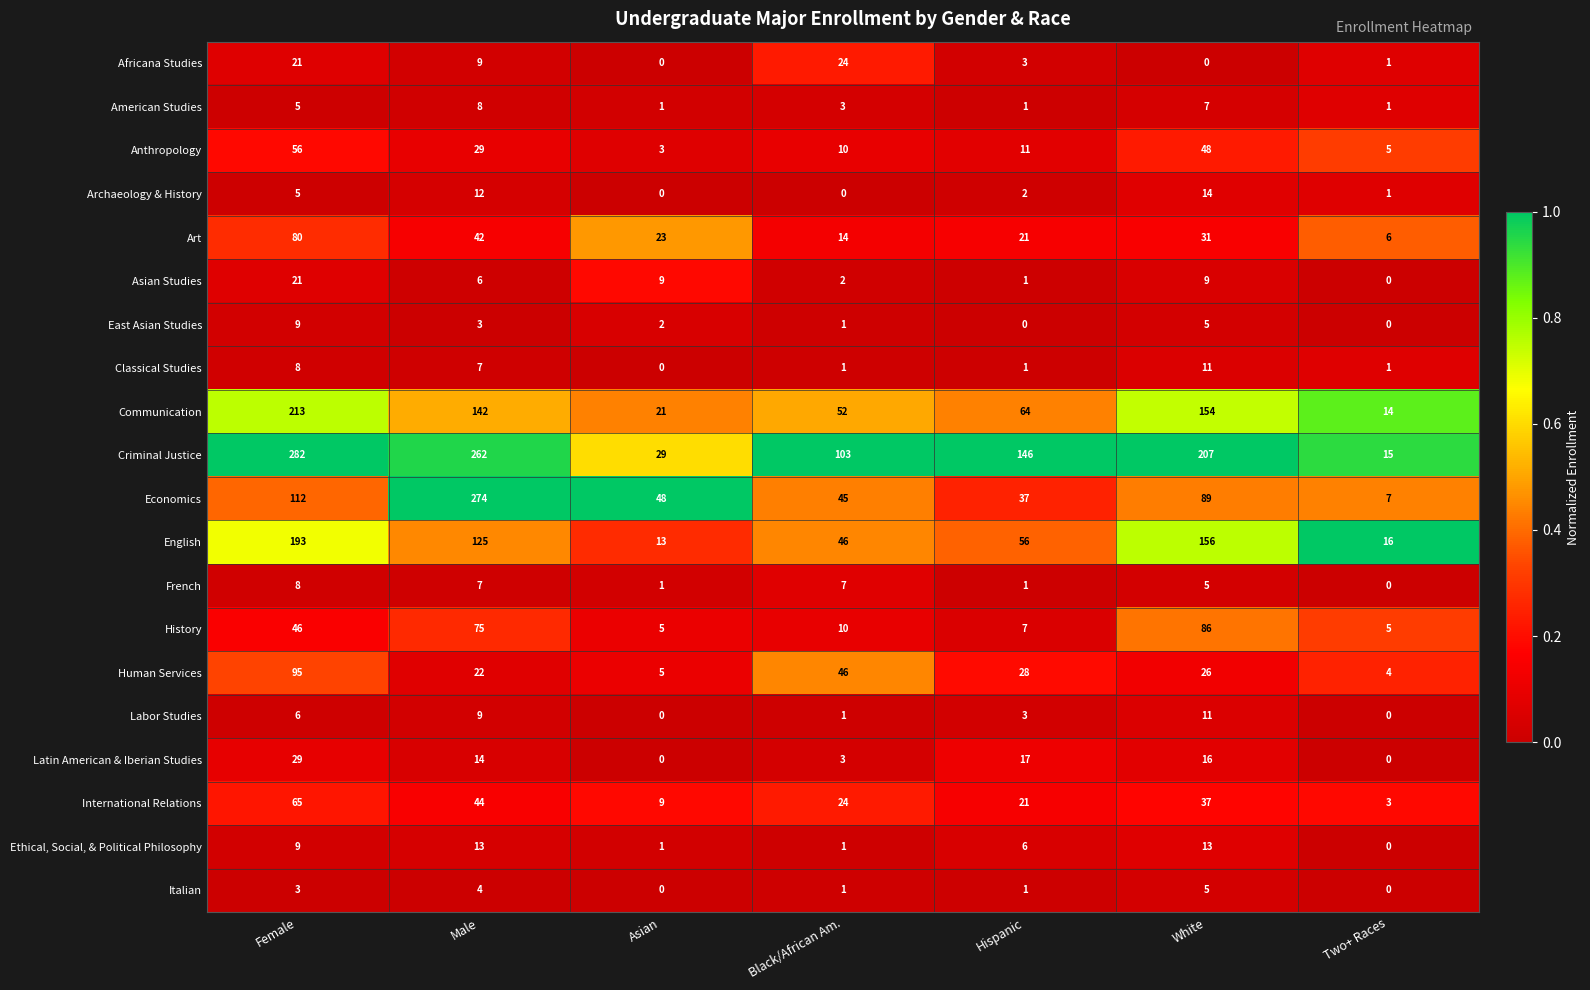

Where is International Relations nearest to the value 34?

White